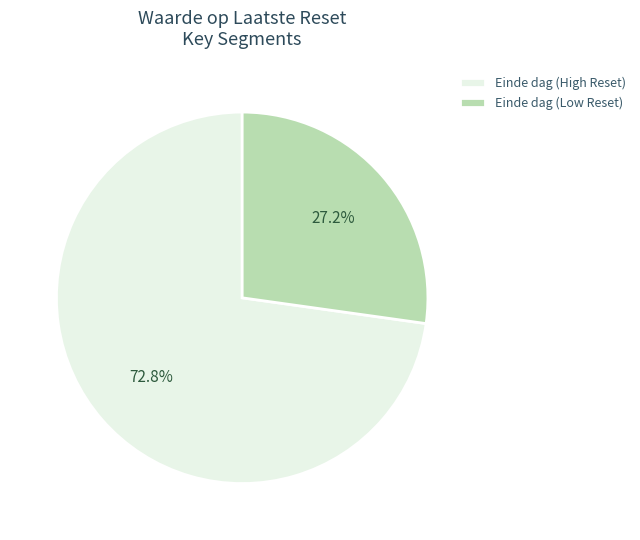

Between Einde dag (High Reset) and Einde dag (Low Reset), which is larger?

Einde dag (High Reset)